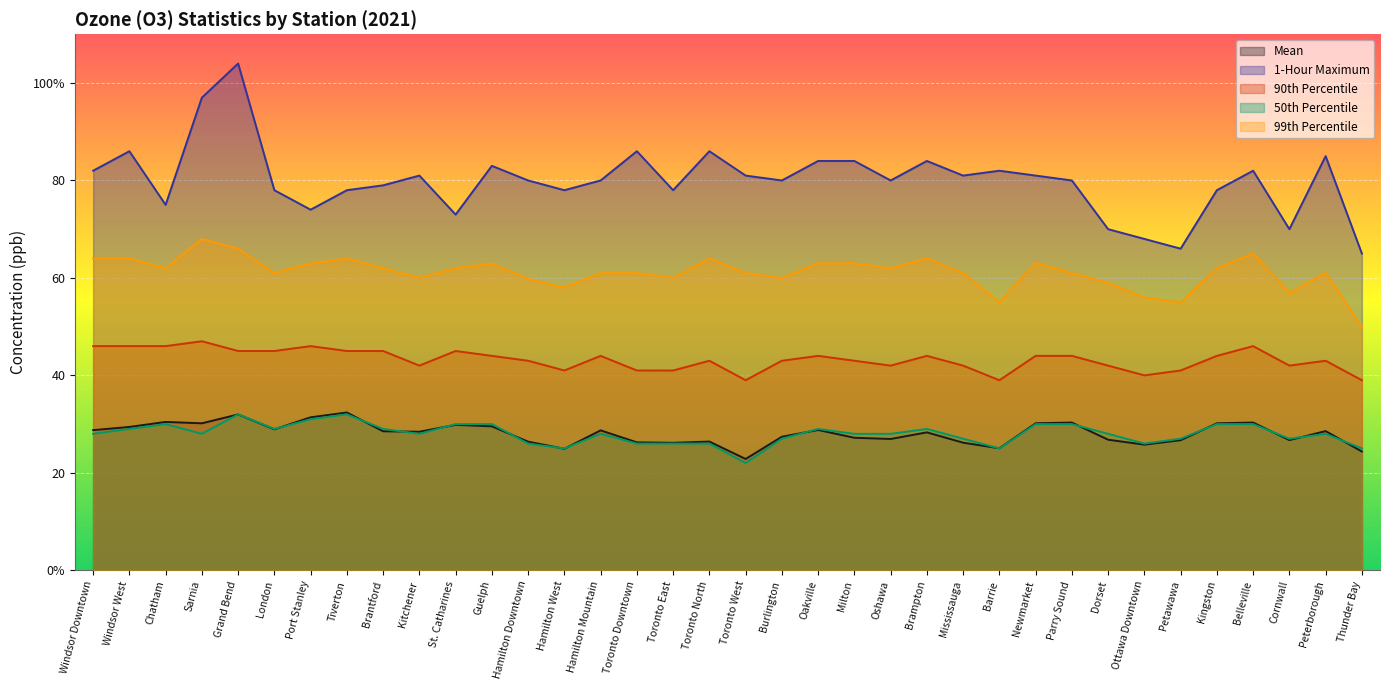

Reading left to right, list all the values displayed in this chart.

Mean: Windsor Downtown=28.8	Windsor West=29.4	Chatham=30.4	Sarnia=30.2	Grand Bend=32.0	London=28.9	Port Stanley=31.4	Tiverton=32.4	Brantford=28.5	Kitchener=28.4	St. Catharines=29.8	Guelph=29.5	Hamilton Downtown=26.4	Hamilton West=24.9	Hamilton Mountain=28.7	Toronto Downtown=26.2	Toronto East=26.2	Toronto North=26.4	Toronto West=22.8	Burlington=27.4	Oakville=28.8	Milton=27.2	Oshawa=26.9	Brampton=28.3	Mississauga=26.2	Barrie=25.0	Newmarket=30.2	Parry Sound=30.3	Dorset=26.8	Ottawa Downtown=25.8	Petawawa=26.7	Kingston=30.2	Belleville=30.3	Cornwall=26.7	Peterborough=28.6	Thunder Bay=24.4
1-Hour Maximum: Windsor Downtown=82.0	Windsor West=86.0	Chatham=75.0	Sarnia=97.0	Grand Bend=104.0	London=78.0	Port Stanley=74.0	Tiverton=78.0	Brantford=79.0	Kitchener=81.0	St. Catharines=73.0	Guelph=83.0	Hamilton Downtown=80.0	Hamilton West=78.0	Hamilton Mountain=80.0	Toronto Downtown=86.0	Toronto East=78.0	Toronto North=86.0	Toronto West=81.0	Burlington=80.0	Oakville=84.0	Milton=84.0	Oshawa=80.0	Brampton=84.0	Mississauga=81.0	Barrie=82.0	Newmarket=81.0	Parry Sound=80.0	Dorset=70.0	Ottawa Downtown=68.0	Petawawa=66.0	Kingston=78.0	Belleville=82.0	Cornwall=70.0	Peterborough=85.0	Thunder Bay=65.0
90th Percentile: Windsor Downtown=46.0	Windsor West=46.0	Chatham=46.0	Sarnia=47.0	Grand Bend=45.0	London=45.0	Port Stanley=46.0	Tiverton=45.0	Brantford=45.0	Kitchener=42.0	St. Catharines=45.0	Guelph=44.0	Hamilton Downtown=43.0	Hamilton West=41.0	Hamilton Mountain=44.0	Toronto Downtown=41.0	Toronto East=41.0	Toronto North=43.0	Toronto West=39.0	Burlington=43.0	Oakville=44.0	Milton=43.0	Oshawa=42.0	Brampton=44.0	Mississauga=42.0	Barrie=39.0	Newmarket=44.0	Parry Sound=44.0	Dorset=42.0	Ottawa Downtown=40.0	Petawawa=41.0	Kingston=44.0	Belleville=46.0	Cornwall=42.0	Peterborough=43.0	Thunder Bay=39.0
50th Percentile: Windsor Downtown=28.0	Windsor West=29.0	Chatham=30.0	Sarnia=28.0	Grand Bend=32.0	London=29.0	Port Stanley=31.0	Tiverton=32.0	Brantford=29.0	Kitchener=28.0	St. Catharines=30.0	Guelph=30.0	Hamilton Downtown=26.0	Hamilton West=25.0	Hamilton Mountain=28.0	Toronto Downtown=26.0	Toronto East=26.0	Toronto North=26.0	Toronto West=22.0	Burlington=27.0	Oakville=29.0	Milton=28.0	Oshawa=28.0	Brampton=29.0	Mississauga=27.0	Barrie=25.0	Newmarket=30.0	Parry Sound=30.0	Dorset=28.0	Ottawa Downtown=26.0	Petawawa=27.0	Kingston=30.0	Belleville=30.0	Cornwall=27.0	Peterborough=28.0	Thunder Bay=25.0
99th Percentile: Windsor Downtown=64.0	Windsor West=64.0	Chatham=62.0	Sarnia=68.0	Grand Bend=66.0	London=61.0	Port Stanley=63.0	Tiverton=64.0	Brantford=62.0	Kitchener=60.0	St. Catharines=62.0	Guelph=63.0	Hamilton Downtown=59.8	Hamilton West=58.0	Hamilton Mountain=61.0	Toronto Downtown=61.0	Toronto East=60.0	Toronto North=64.0	Toronto West=61.0	Burlington=60.0	Oakville=63.0	Milton=63.0	Oshawa=62.0	Brampton=64.0	Mississauga=61.0	Barrie=55.0	Newmarket=63.1	Parry Sound=61.0	Dorset=59.0	Ottawa Downtown=56.0	Petawawa=55.0	Kingston=62.0	Belleville=65.0	Cornwall=57.0	Peterborough=61.0	Thunder Bay=50.0